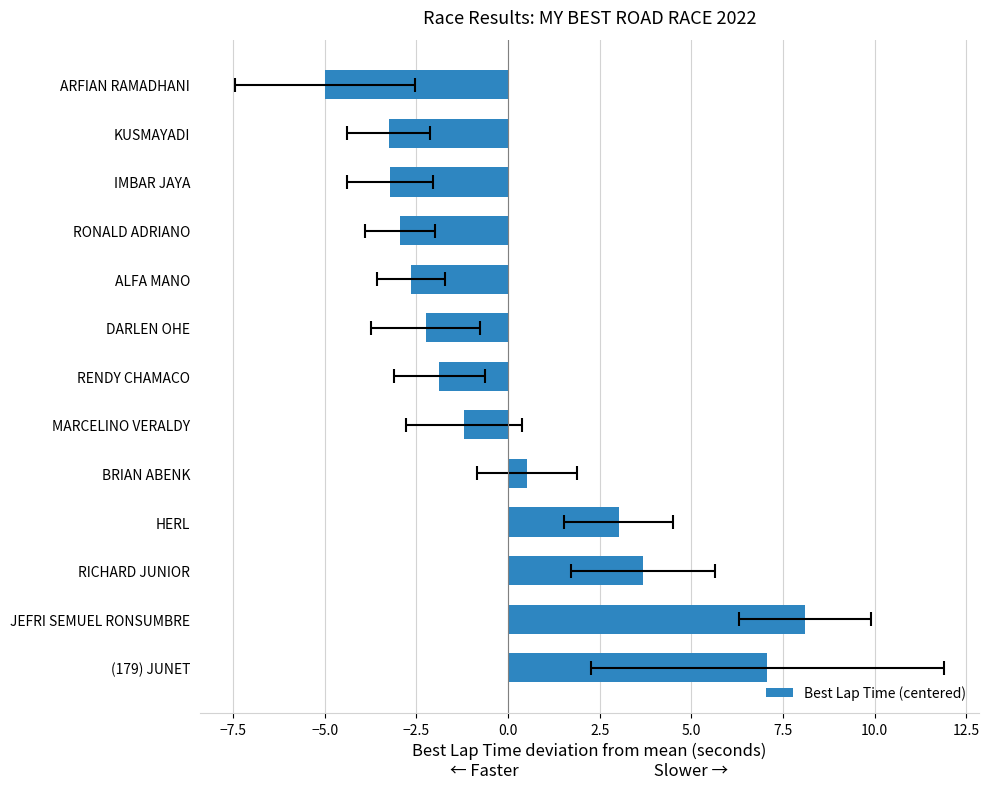

What is the value of the 7th bar from the left?

-1.9